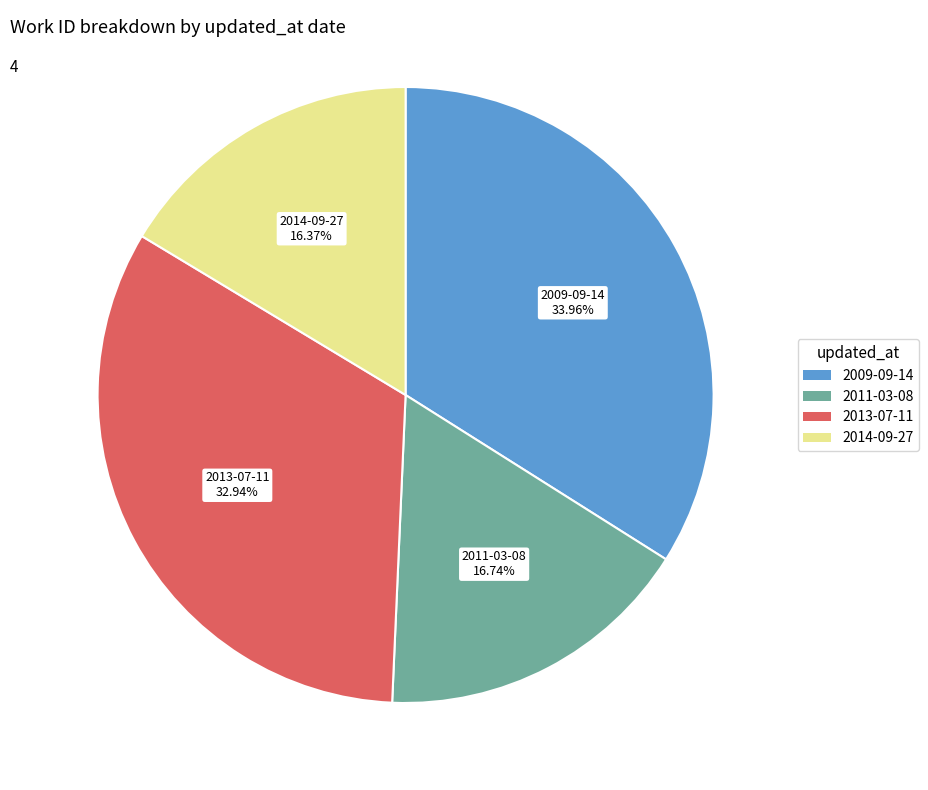

Does any single category account for the majority?

No